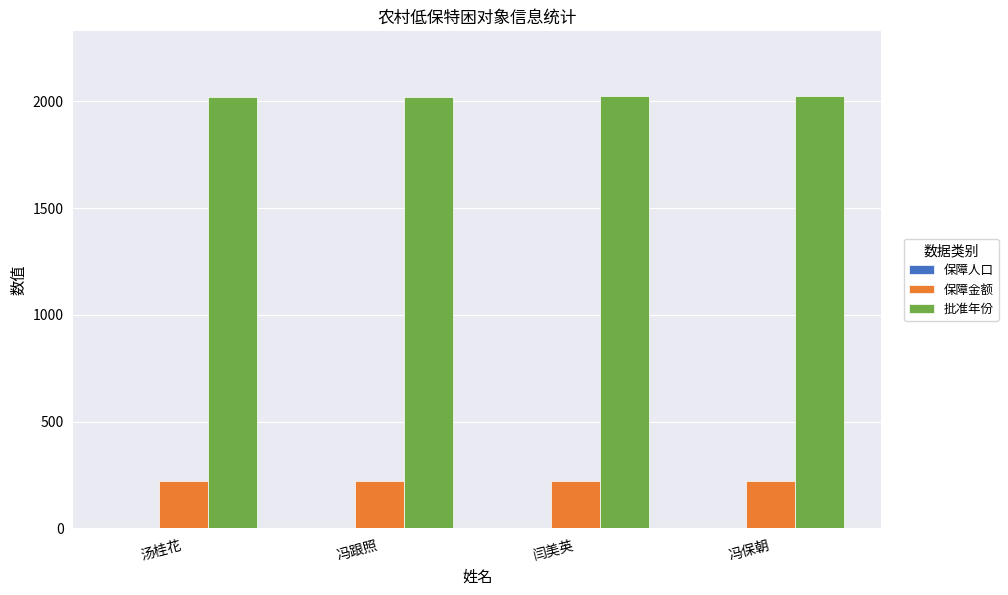

How many groups of bars are there?

4